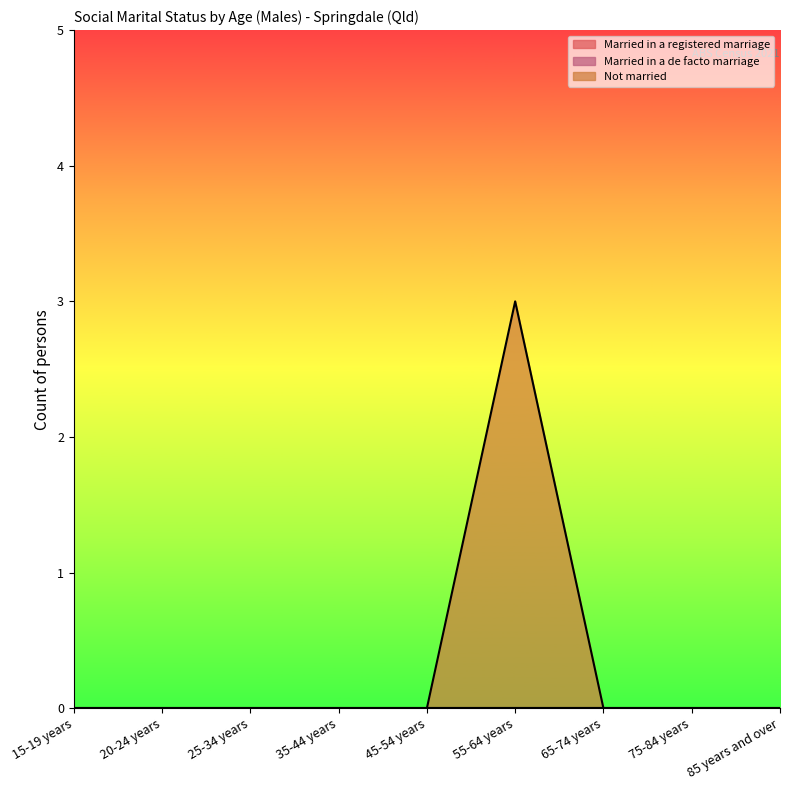

At which label does Married in a de facto marriage reach its minimum?

15-19 years